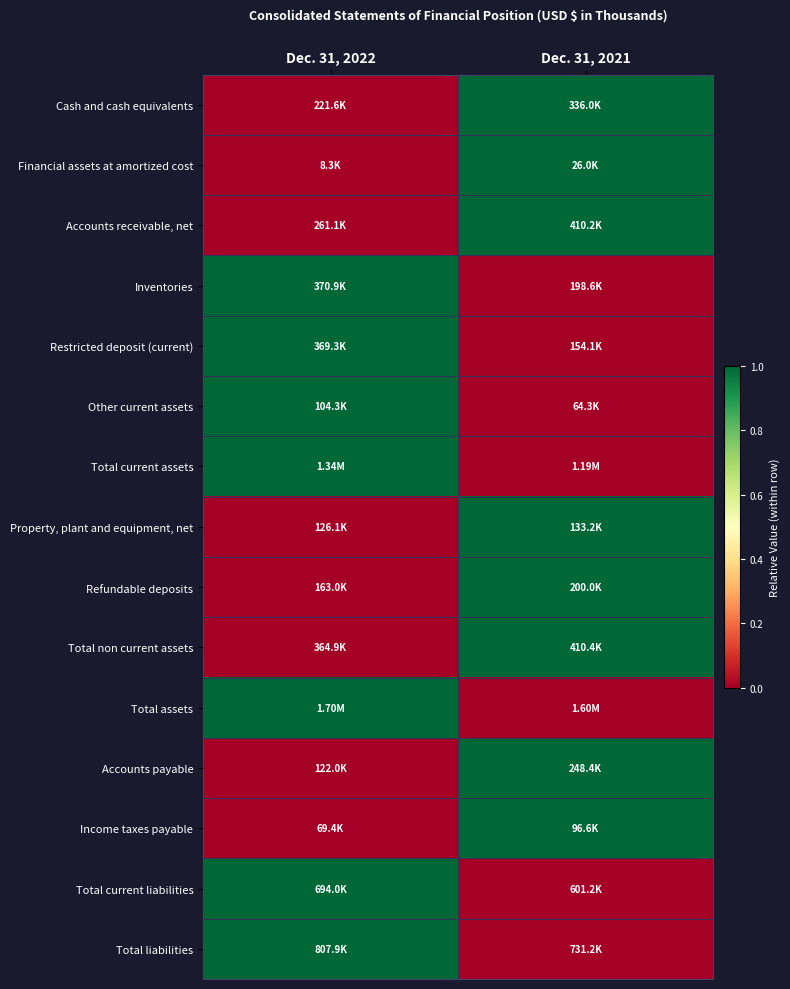

Reading right to left, what are all the values shown in this chart?

Cash and cash equivalents: Dec. 31, 2021=1.0	Dec. 31, 2022=0.0
Financial assets at amortized cost: Dec. 31, 2021=1.0	Dec. 31, 2022=0.0
Accounts receivable, net: Dec. 31, 2021=1.0	Dec. 31, 2022=0.0
Inventories: Dec. 31, 2021=0.0	Dec. 31, 2022=1.0
Restricted deposit (current): Dec. 31, 2021=0.0	Dec. 31, 2022=1.0
Other current assets: Dec. 31, 2021=0.0	Dec. 31, 2022=1.0
Total current assets: Dec. 31, 2021=0.0	Dec. 31, 2022=1.0
Property, plant and equipment, net: Dec. 31, 2021=1.0	Dec. 31, 2022=0.0
Refundable deposits: Dec. 31, 2021=1.0	Dec. 31, 2022=0.0
Total non current assets: Dec. 31, 2021=1.0	Dec. 31, 2022=0.0
Total assets: Dec. 31, 2021=0.0	Dec. 31, 2022=1.0
Accounts payable: Dec. 31, 2021=1.0	Dec. 31, 2022=0.0
Income taxes payable: Dec. 31, 2021=1.0	Dec. 31, 2022=0.0
Total current liabilities: Dec. 31, 2021=0.0	Dec. 31, 2022=1.0
Total liabilities: Dec. 31, 2021=0.0	Dec. 31, 2022=1.0